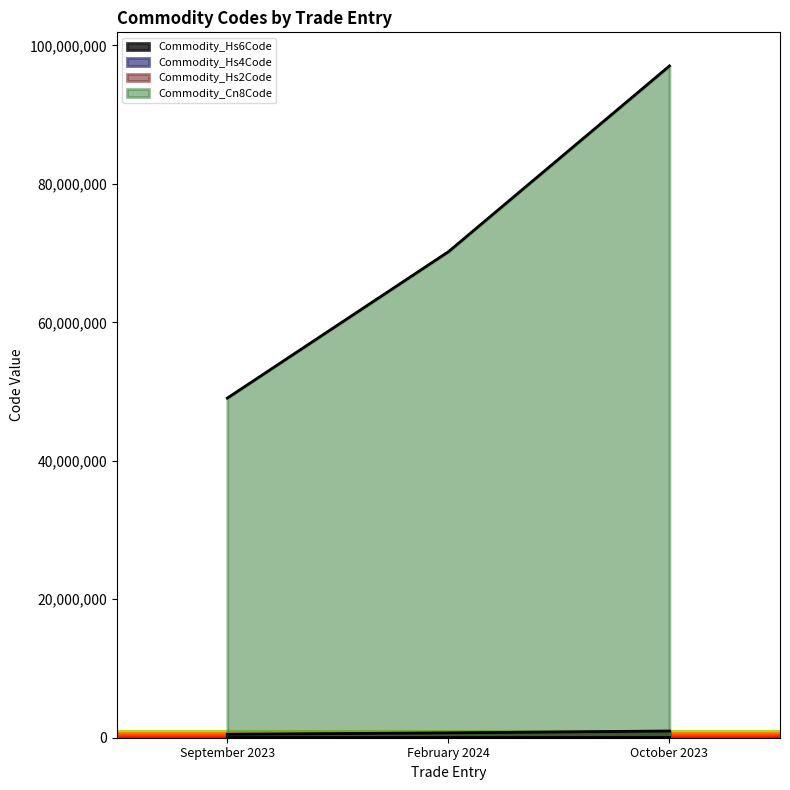

At which category is the sum across all series the highest?

October 2023